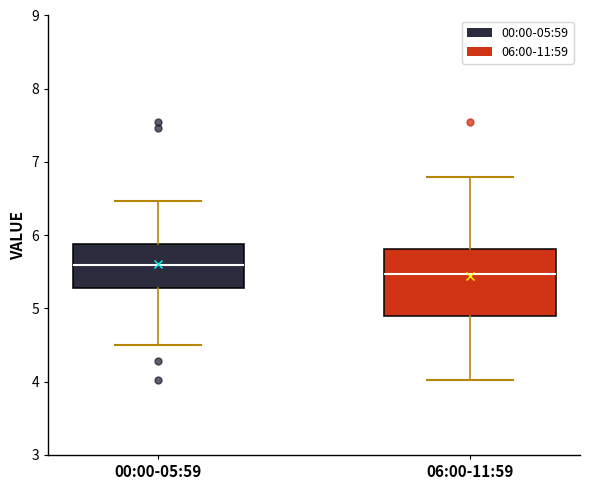

Reading left to right, transcribe this box plot: for each box, give where its median line is, the range the box spans, and where its two whiskers end, as read against the y-axis. The values are not printed on the chart, so give them approximately, as read against the axis.

00:00-05:59: median 5.6, box 5.3 to 5.9, whiskers 4.5 to 6.5
06:00-11:59: median 5.5, box 4.9 to 5.8, whiskers 4.0 to 6.8